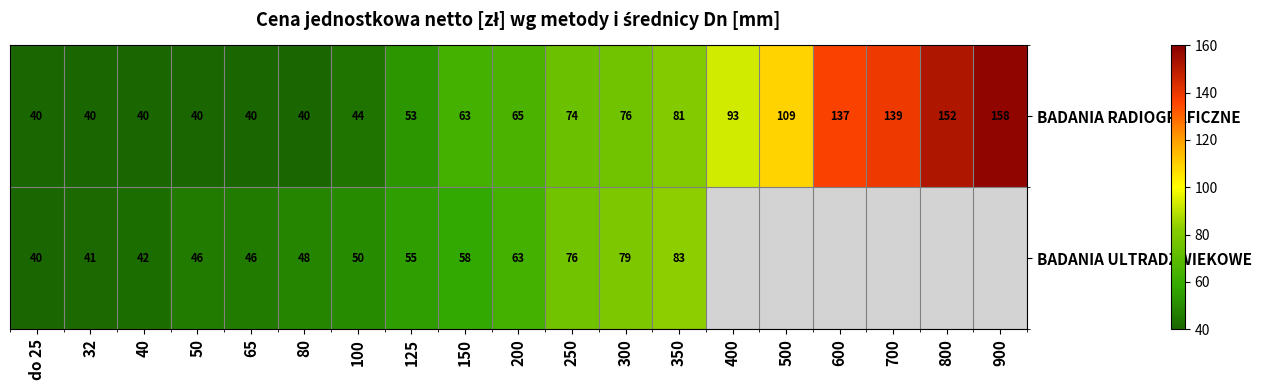

What is the difference between the highest and lowest values at 200?

2